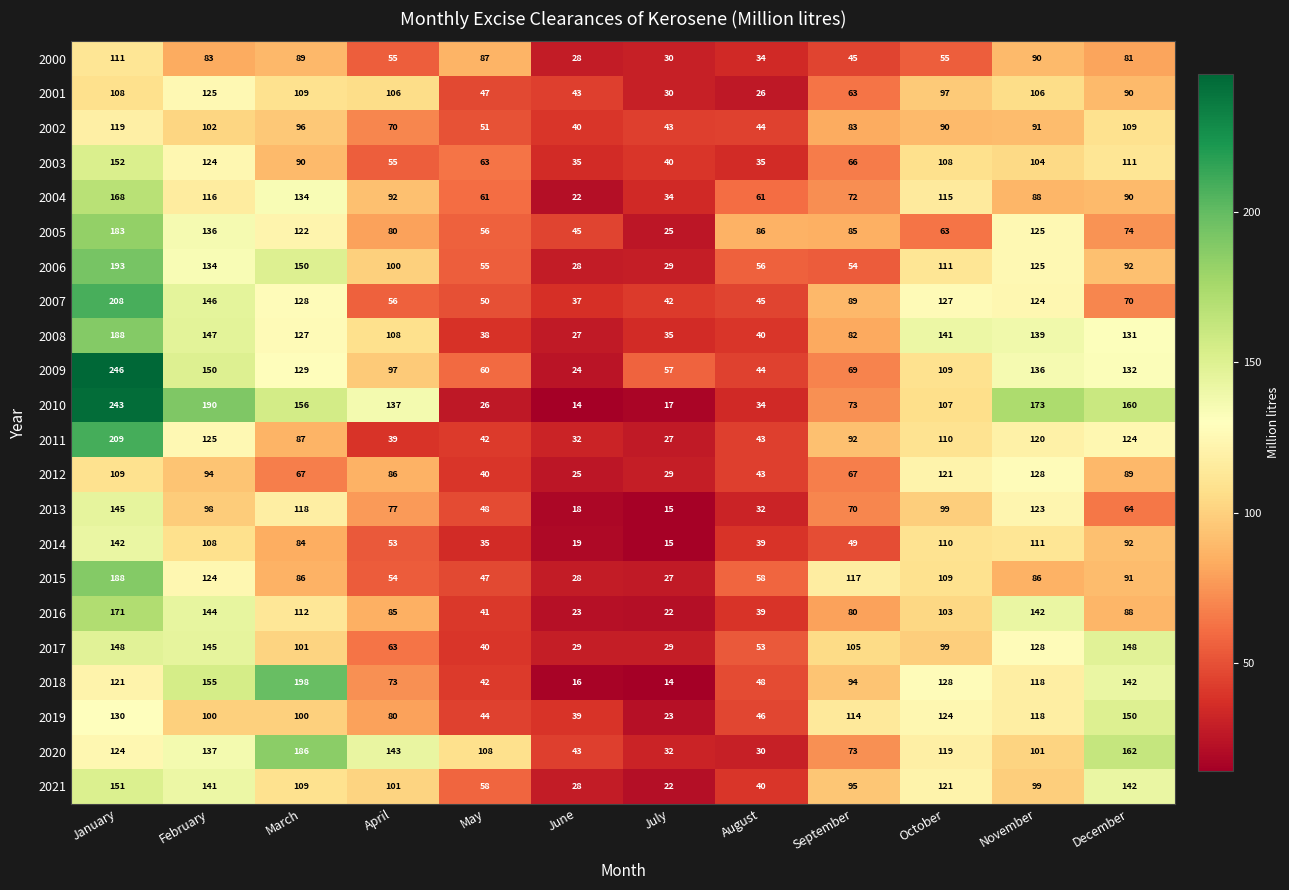

What is the difference between the highest and lowest values at January?

138